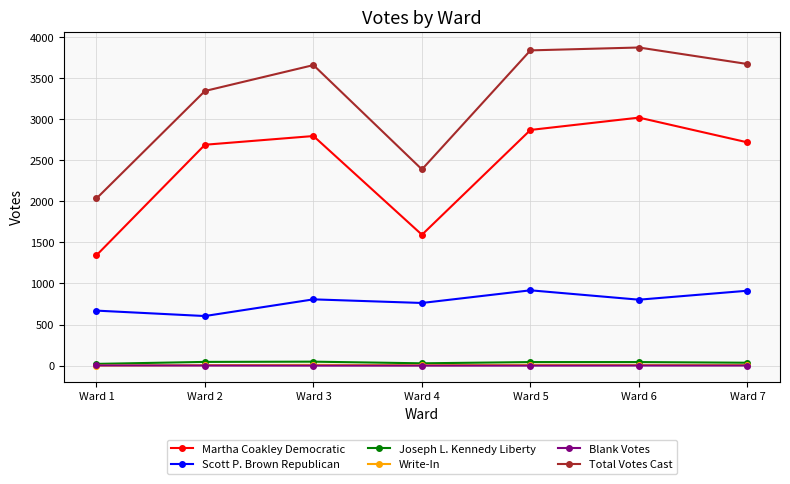

Count the Blank Votes values in the range 0 to 1.

6